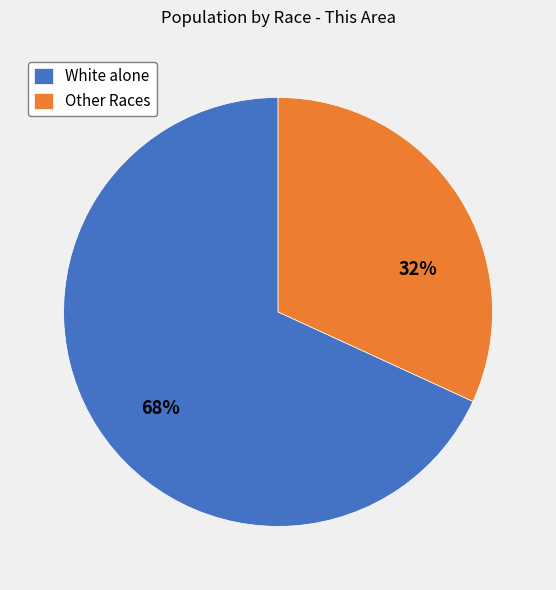

Which has a higher value, White alone or Other Races?

White alone